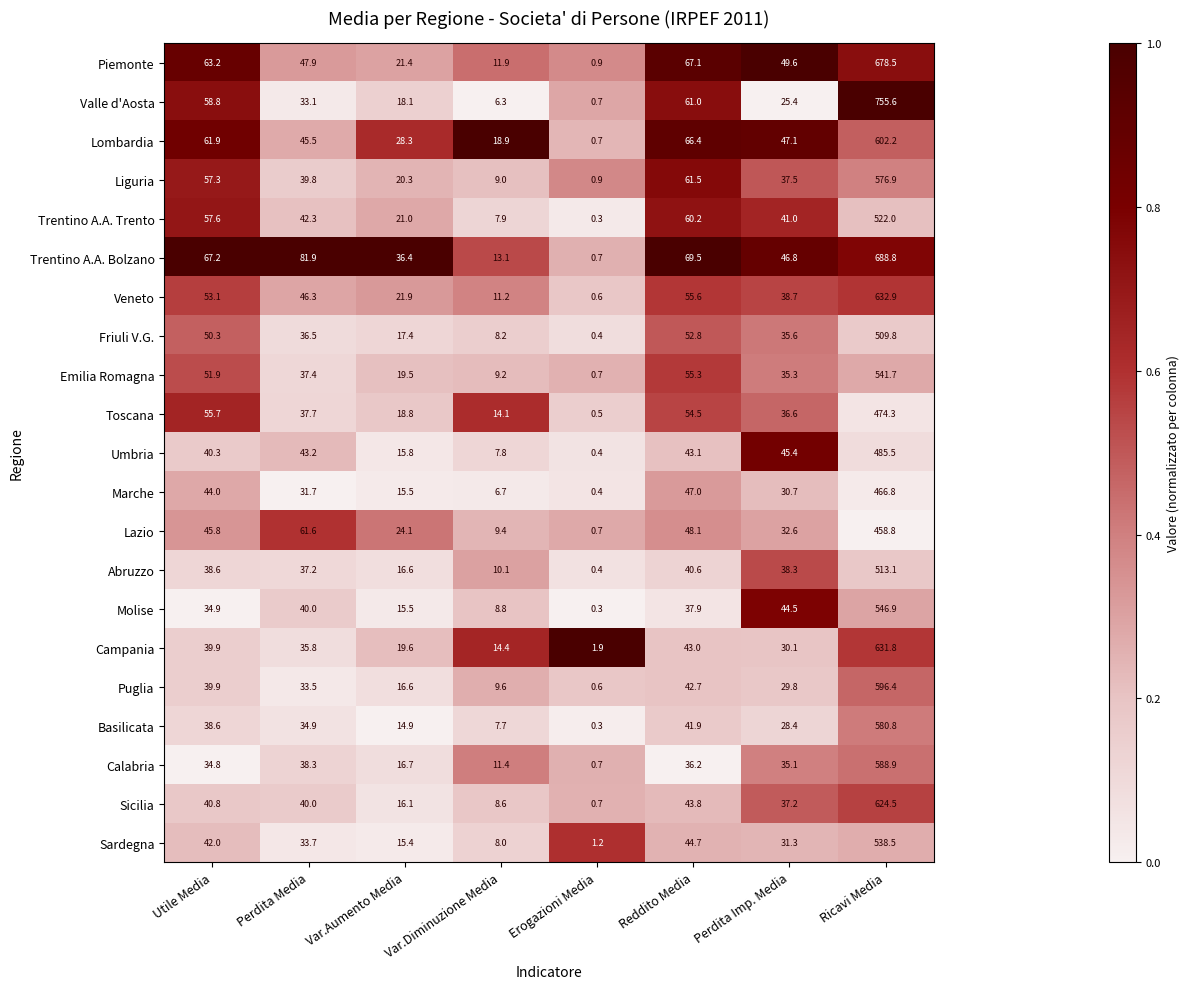

At Perdita Imp. Media, list the series in order from smallest to largest.

Valle d'Aosta, Basilicata, Puglia, Campania, Marche, Sardegna, Lazio, Calabria, Emilia Romagna, Friuli V.G., Toscana, Sicilia, Liguria, Abruzzo, Veneto, Trentino A.A. Trento, Molise, Umbria, Trentino A.A. Bolzano, Lombardia, Piemonte